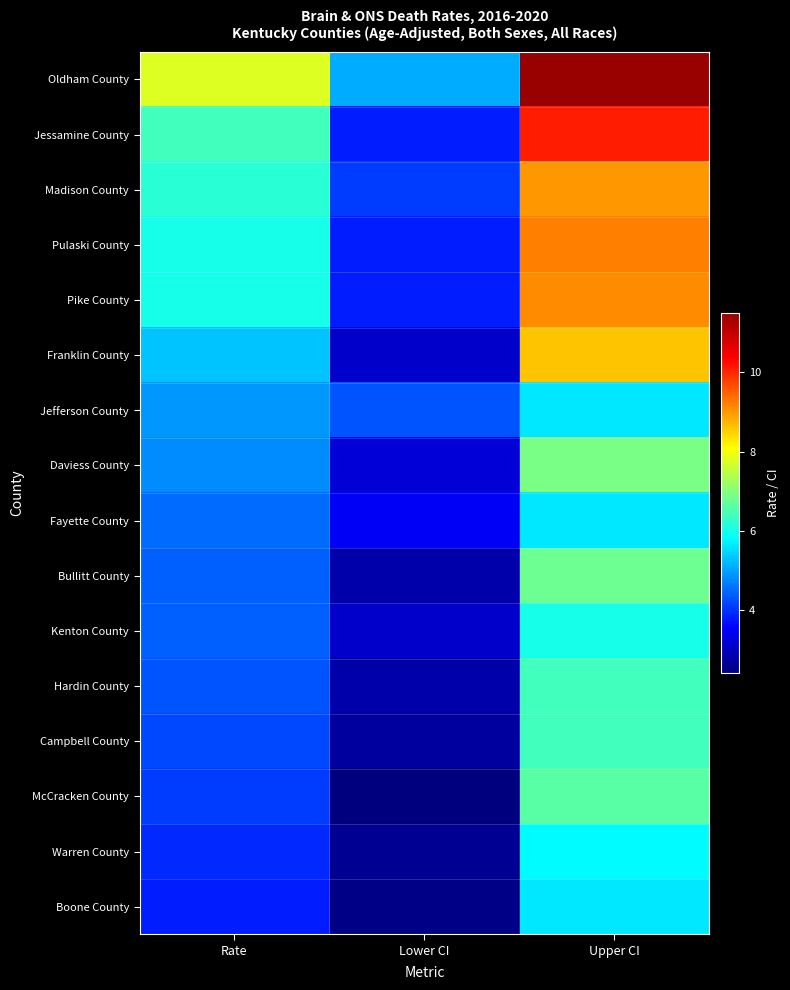

Which label corresponds to the smallest value in the chart?

Lower CI